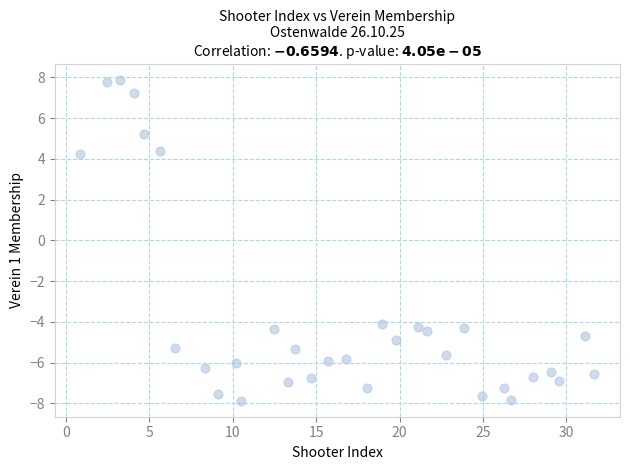

What is the range of Y values (max minus min)?

15.7